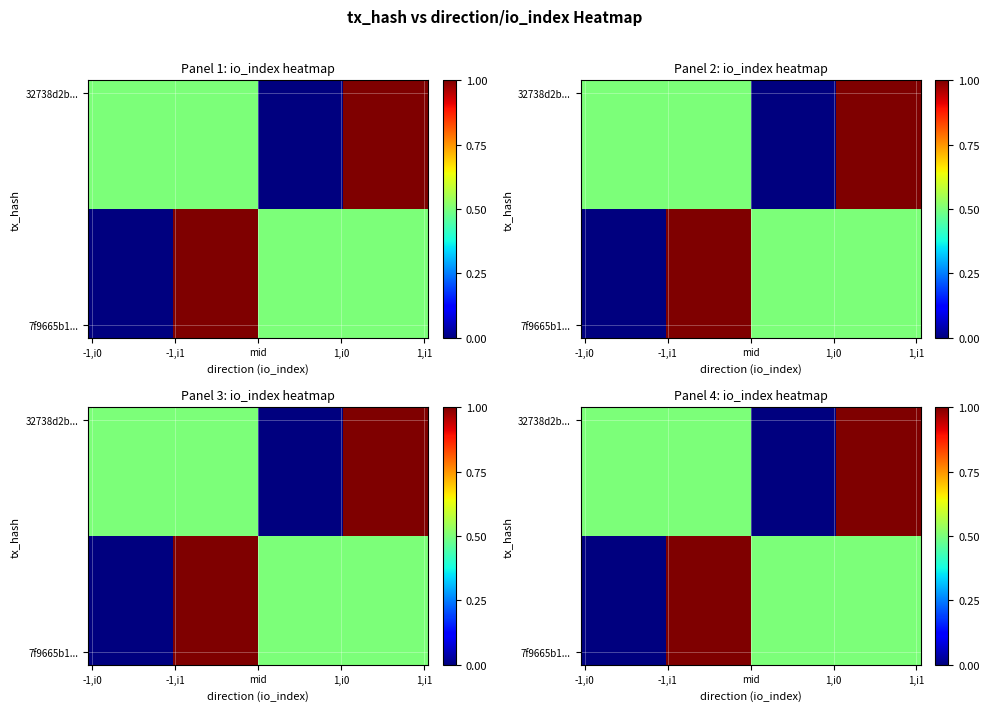

How many categories are shown in the chart?

40